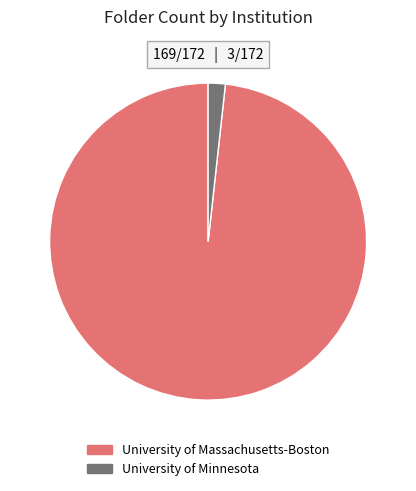

Rank the categories by value from highest to lowest.

University of Massachusetts-Boston, University of Minnesota